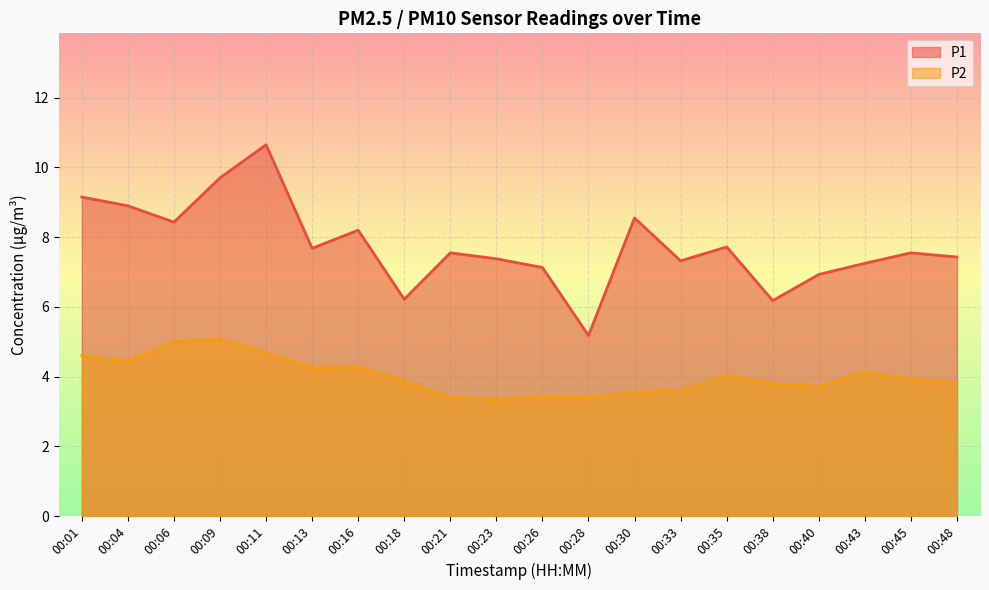

What is the difference between the maximum and minimum values in the P1 series?

5.5